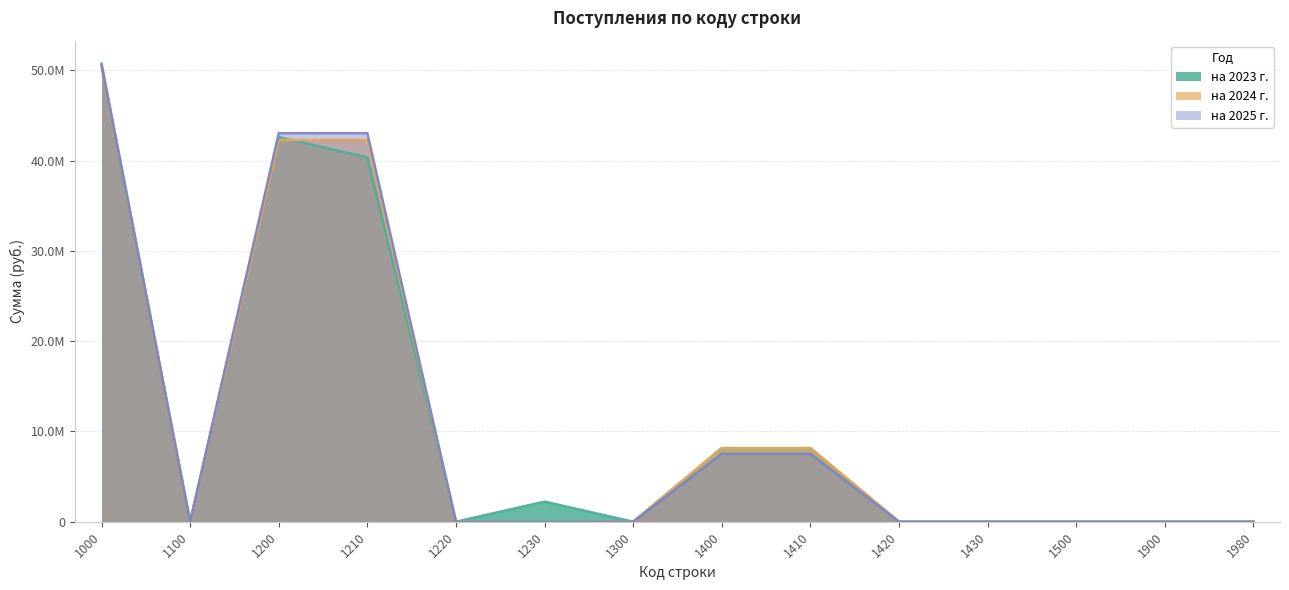

Is it true that на 2024 г. equals 4626705.7 at 1400?

False